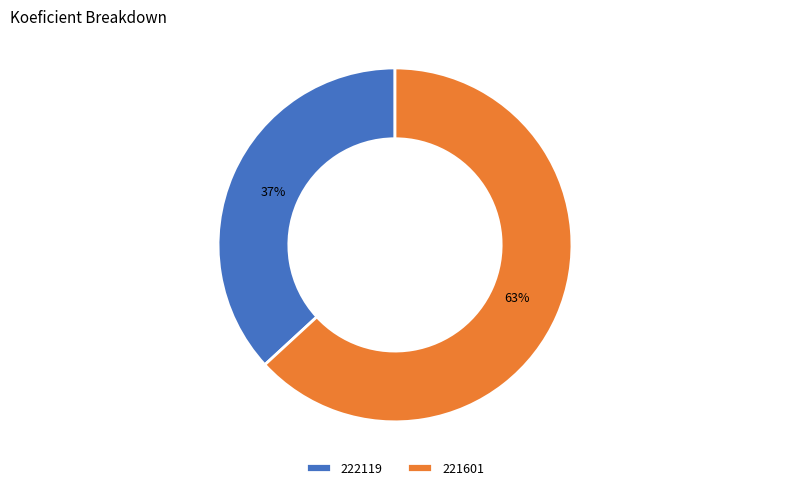

To the nearest percent, what percentage of the pie is 221601?

63%